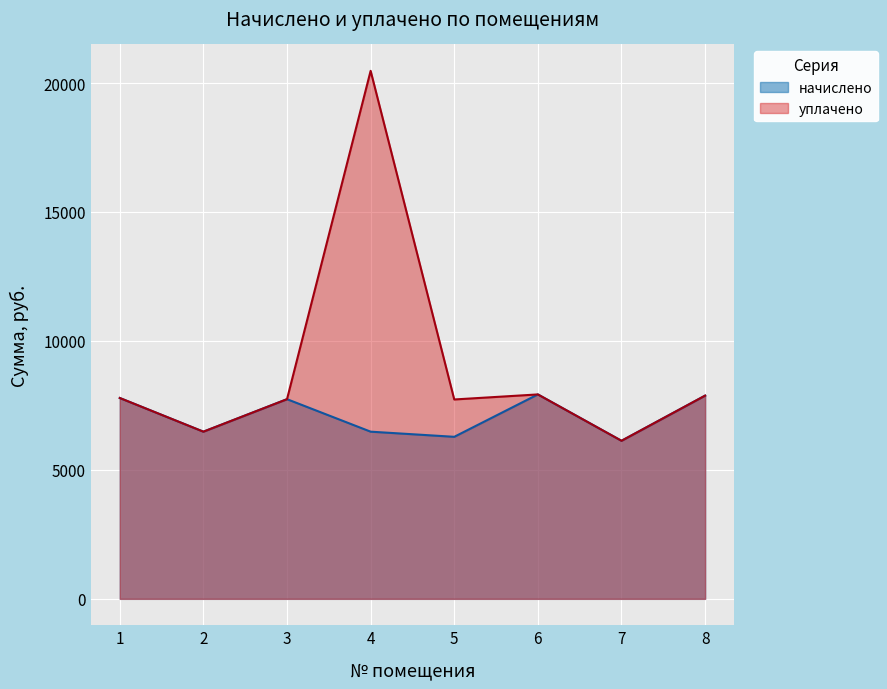

The value of начислено at 2 is 1853.9. True or false?

False